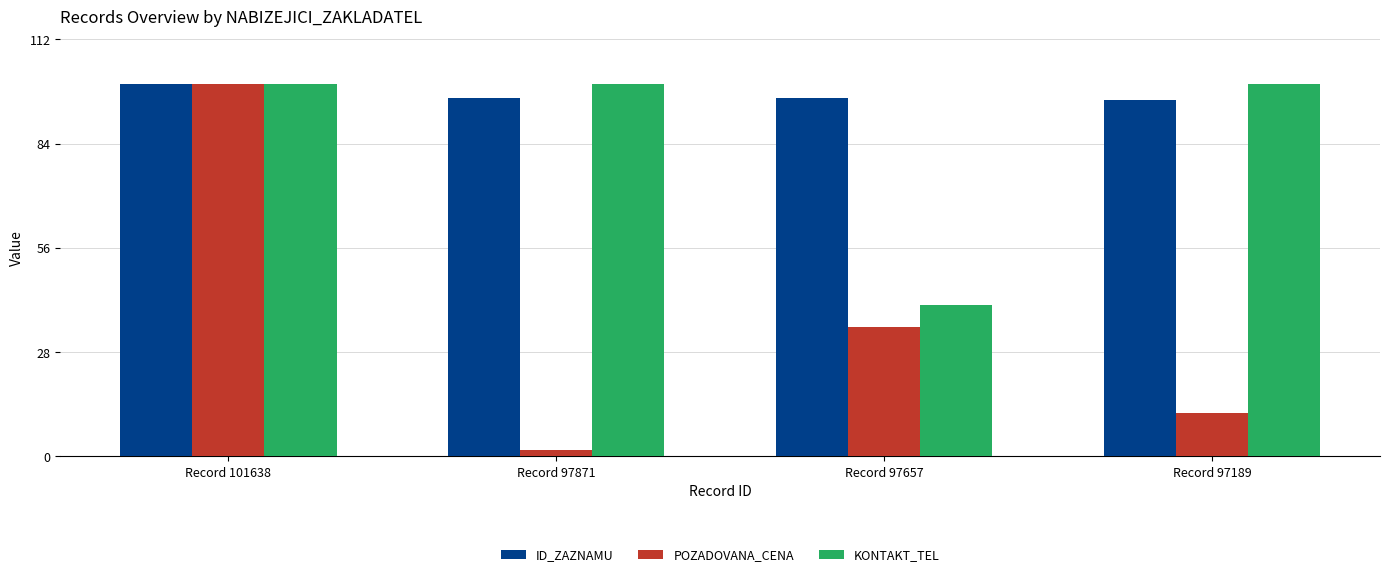

Is it true that ID_ZAZNAMU equals 96.1 at Record 97657?

True